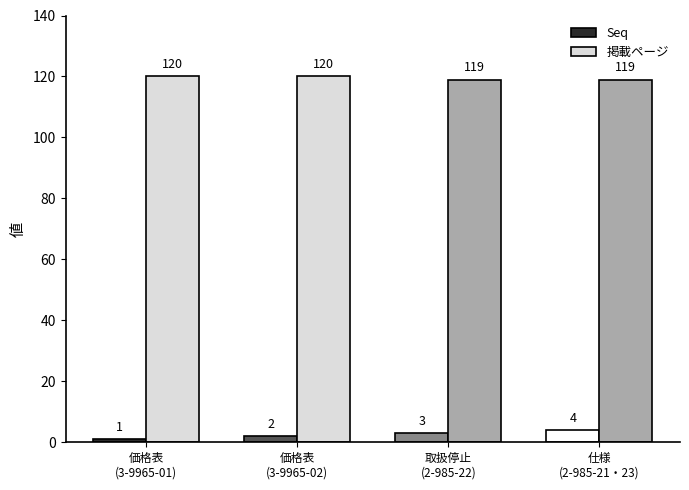

Which series has the widest spread of values?

Seq